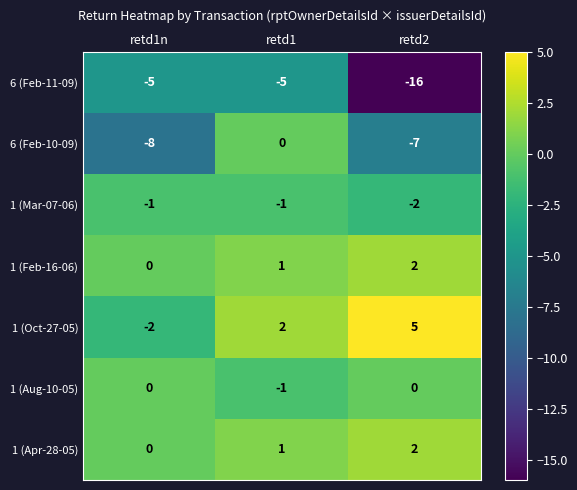

How many distinct data groups are displayed?

7